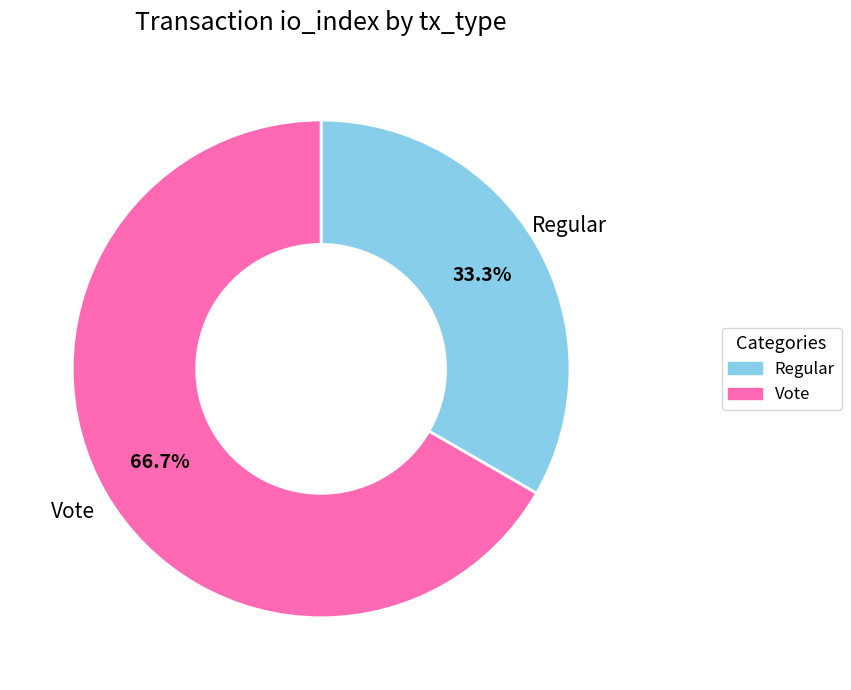

Approximately how many times larger is the value at Vote compared to Regular?

2.0